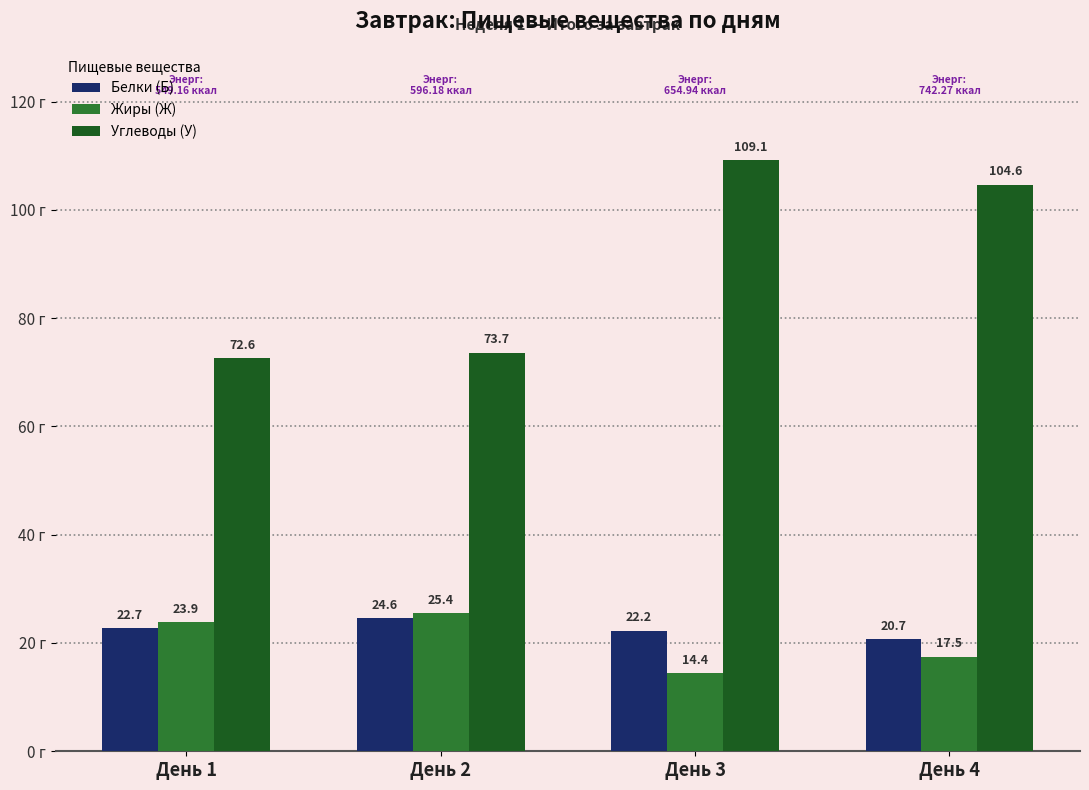

Which series has the widest spread of values?

Углеводы (У)